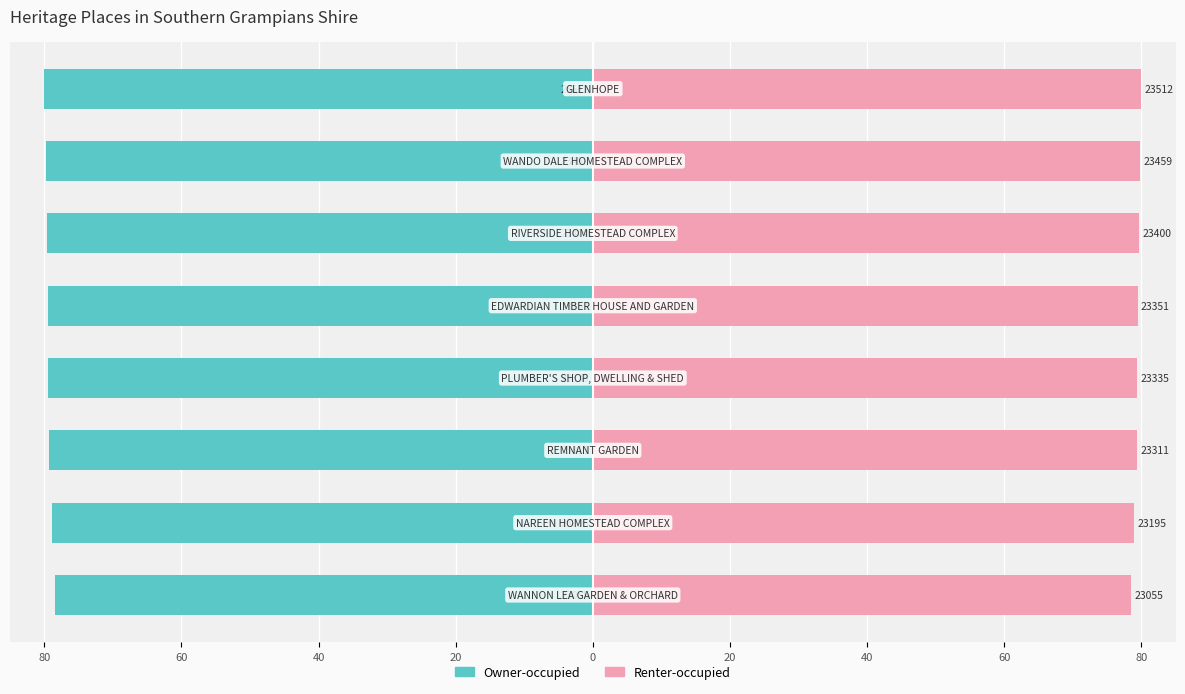

Reading left to right, list all the values displayed in this chart.

Owner-occupied: 80=-78.4	60=-78.9	40=-79.3	20=-79.4	0=-79.5	20=-79.6	40=-79.8	60=-80.0
Renter-occupied: 80=78.4	60=78.9	40=79.3	20=79.4	0=79.5	20=79.6	40=79.8	60=80.0